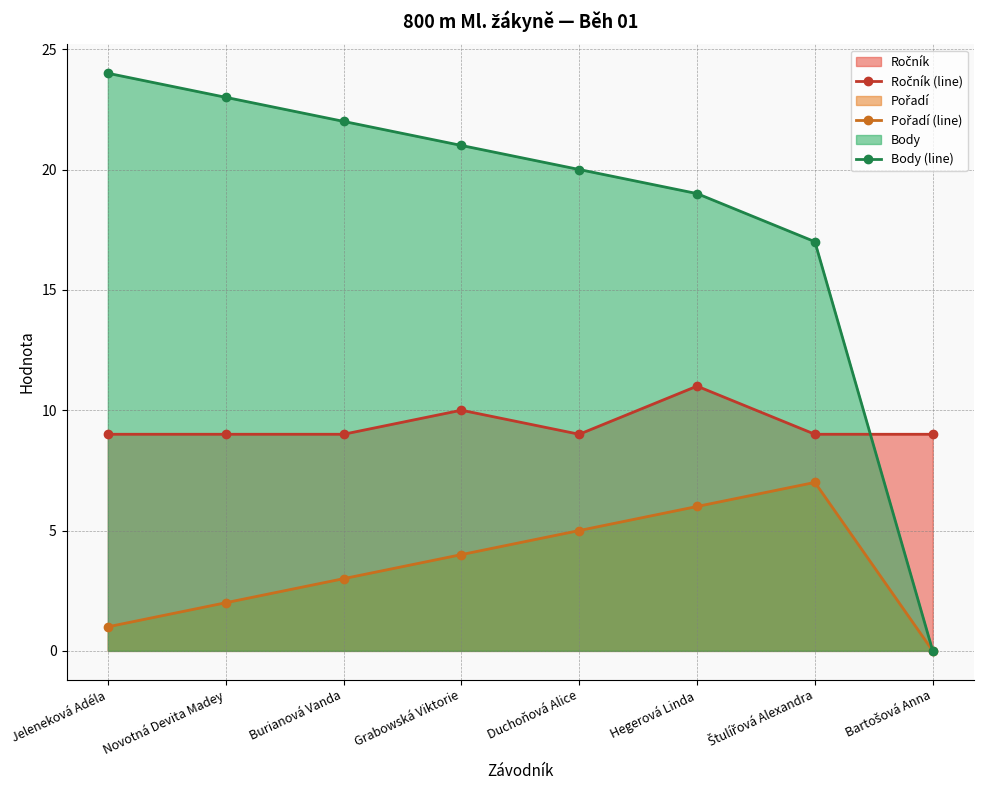

At which category is the sum across all series the highest?

Hegerová Linda